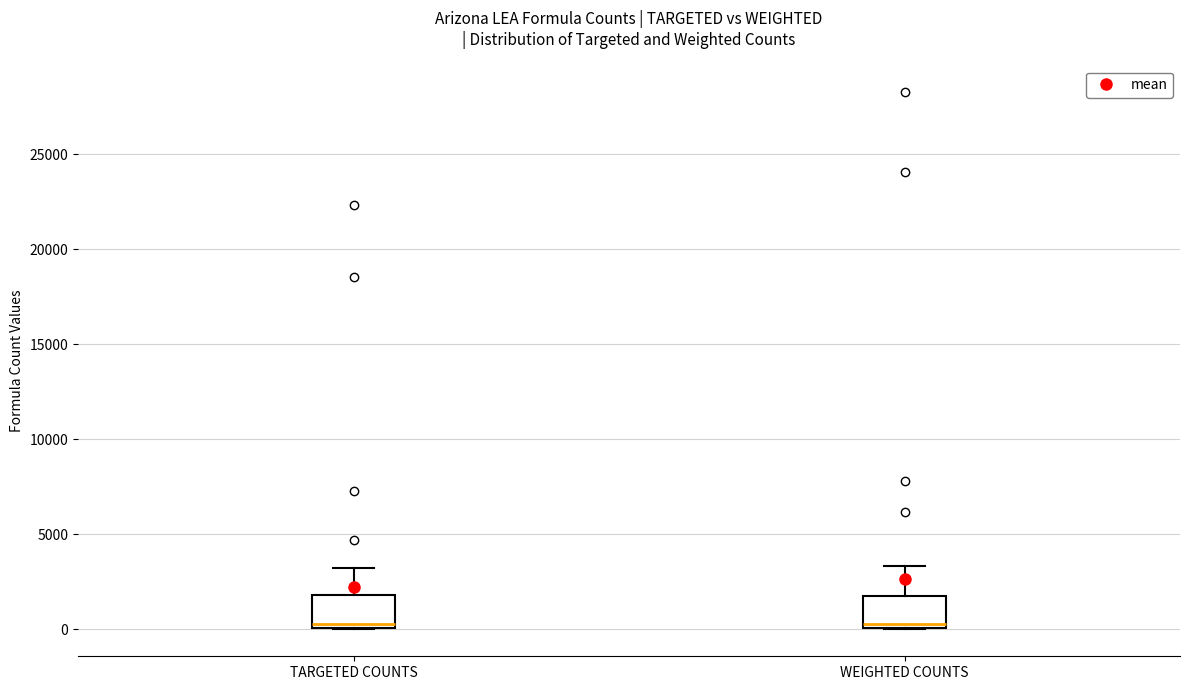

Reading left to right, read every box against the y-axis: the position of its median line, the range the box covers, and the ends of its whiskers. The values are not printed on the chart, so give them approximately, as read against the axis.

TARGETED COUNTS: median 500, box 0 to 2000, whiskers 0 to 3000
WEIGHTED COUNTS: median 500, box 0 to 2000, whiskers 0 to 3500